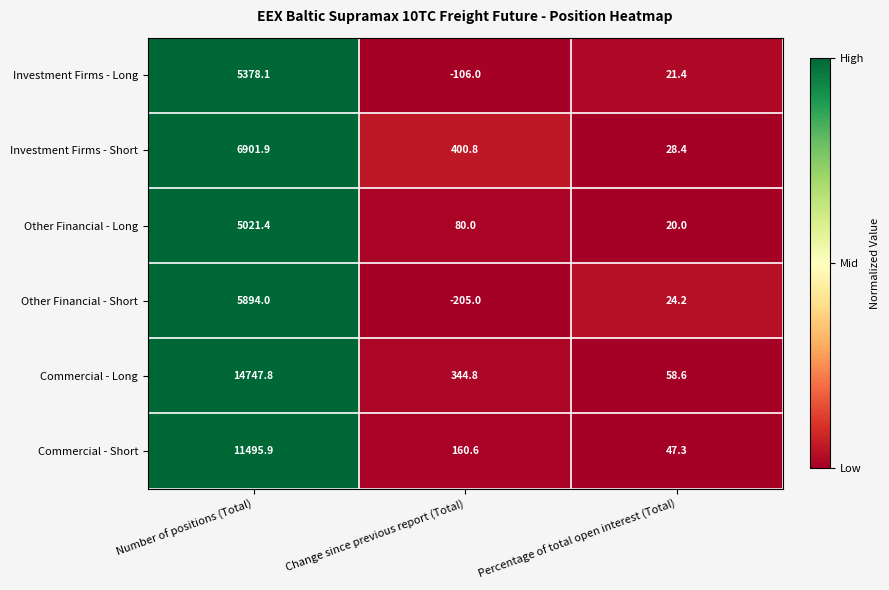

Where is Other Financial - Long nearest to the value 2520?

Change since previous report (Total)